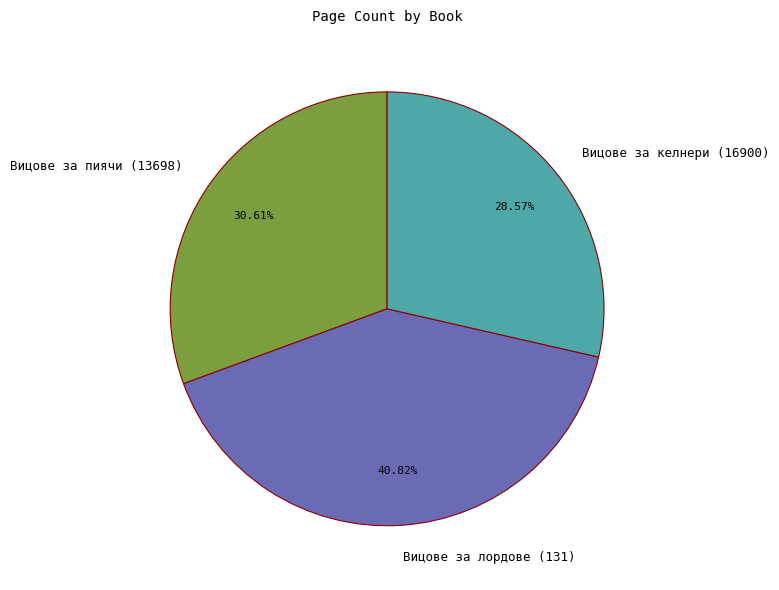

To the nearest percent, what portion does Вицове за пиячи (13698) represent?

31%